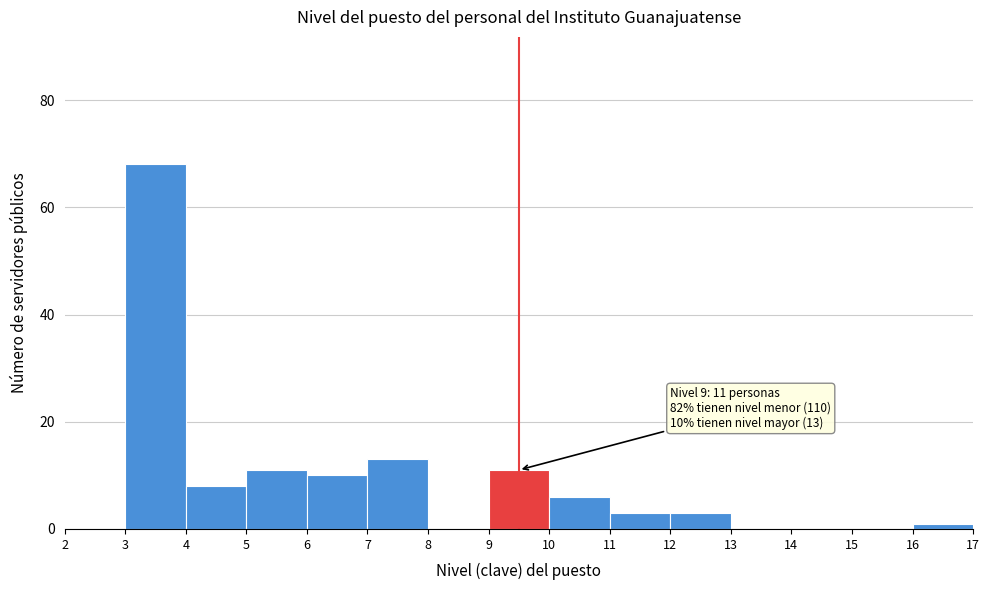

Over which range of the x-axis is the bar tallest?

3 to 4